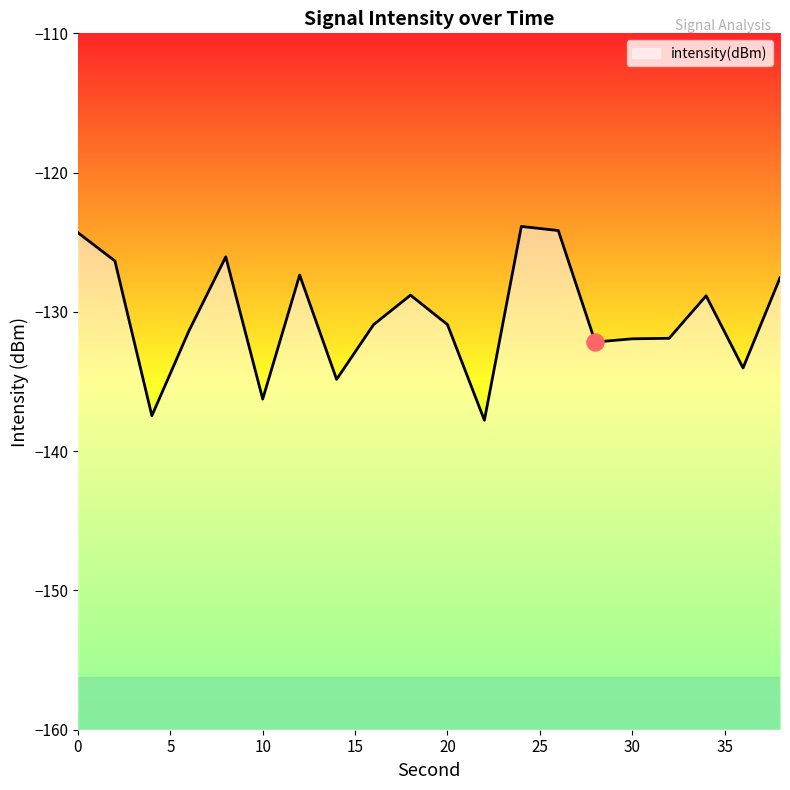

What is the change in value from 2 to 34?

-2.5